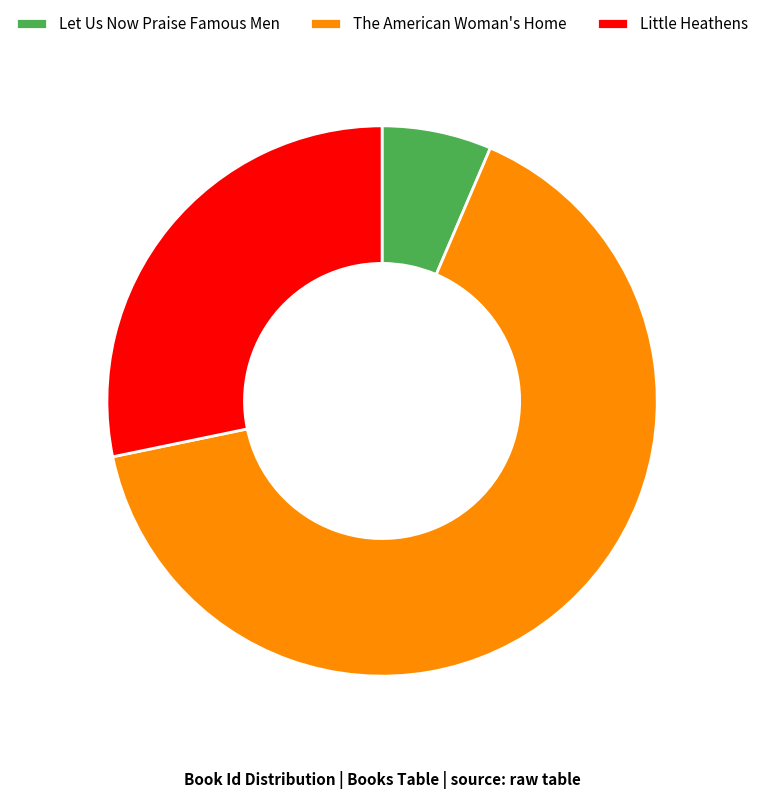

Combined, do The American Woman's Home and Little Heathens account for over 50%?

Yes